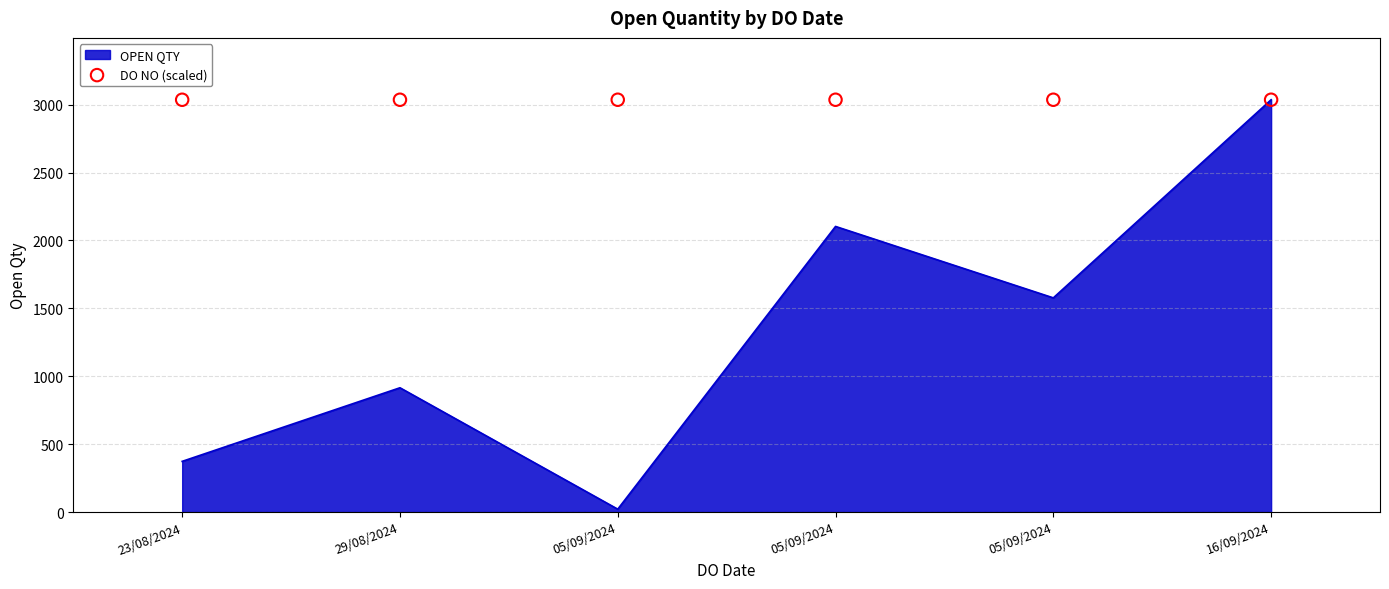

Between 05/09/2024 and 29/08/2024, which is larger?

05/09/2024